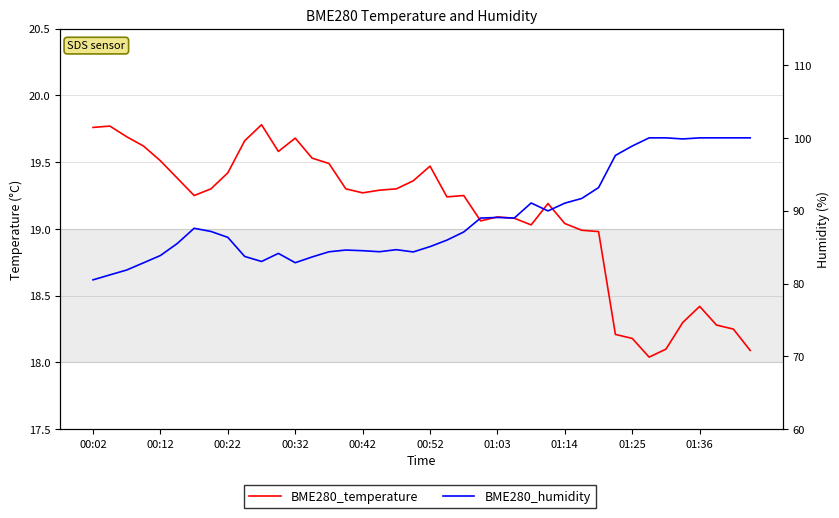

What is the lowest value of the BME280_humidity series?

80.5